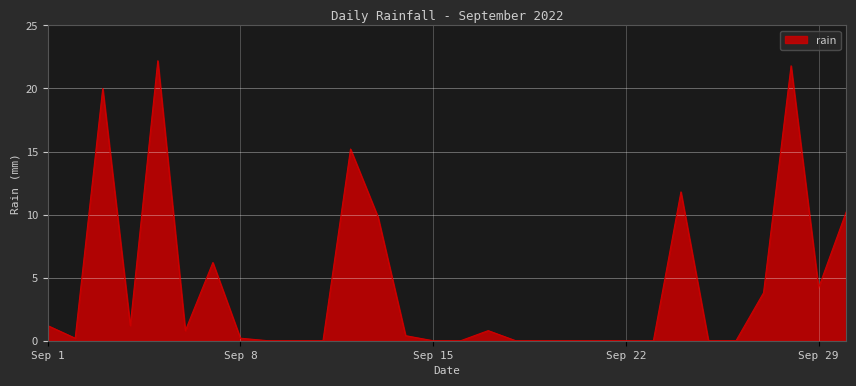

Count the number of categories in the chart.

30